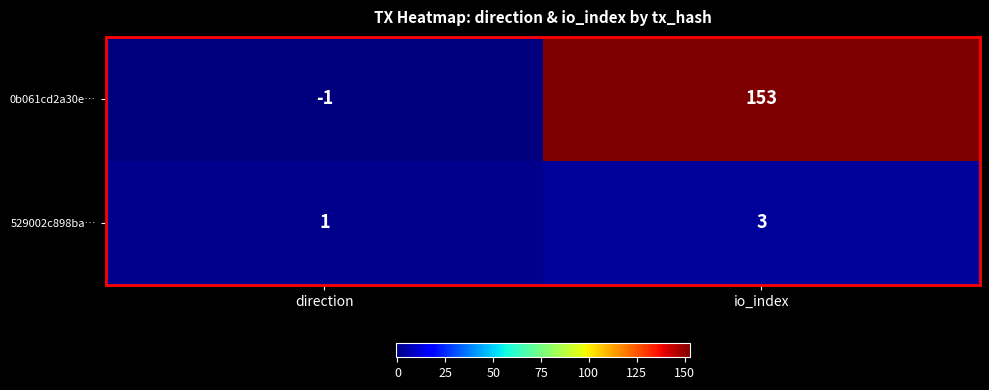

The 529002c898ba… series shows 5 at io_index. True or false?

False